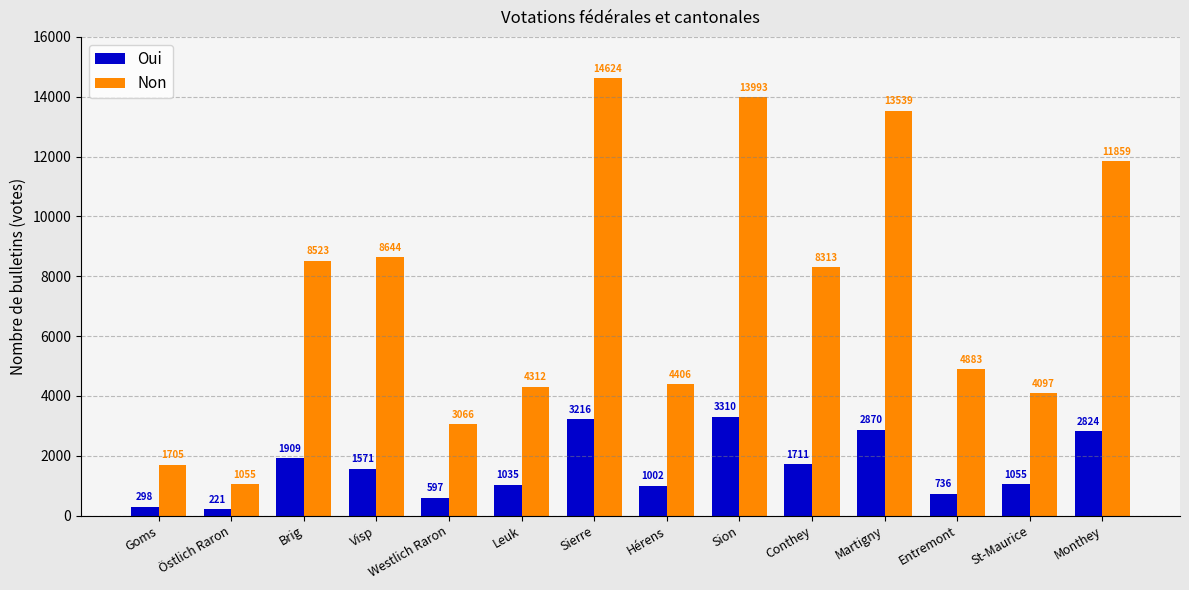

At which label is Non closest to 7839?

Conthey